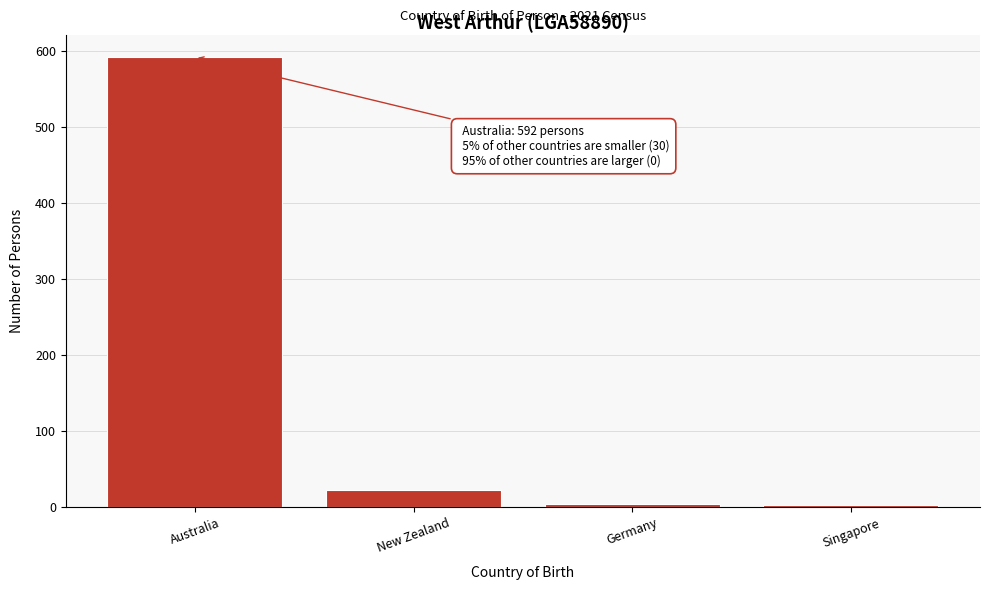

Is it true that the value at New Zealand is 23?

True